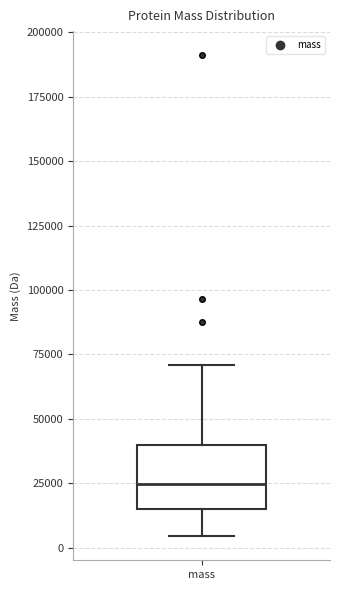

Read this box plot against the y-axis: the position of the median line, the range covered by the box, and the ends of both whiskers. The values are not printed on the chart, so give them approximately, as read against the axis.

median 25000, box 15000 to 40000, whiskers 5000 to 70000